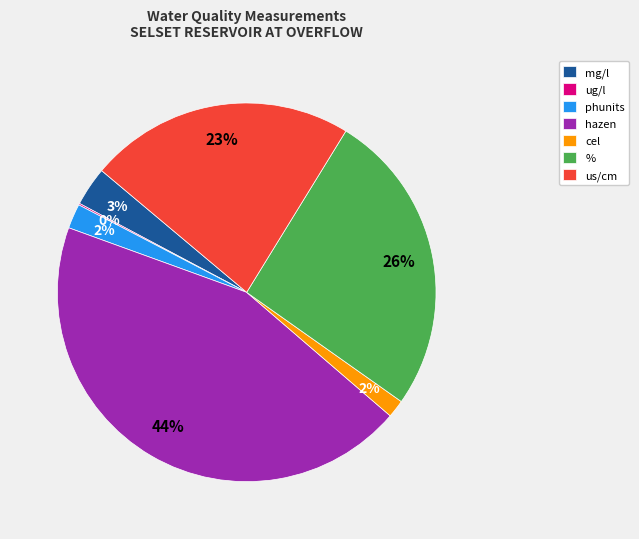

Which slice is the largest?

hazen